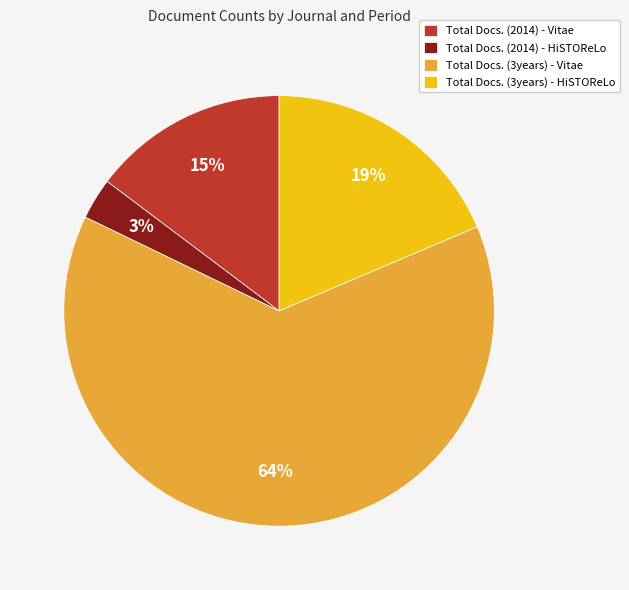

To the nearest percent, what is the difference between the Total Docs. (2014) - Vitae and Total Docs. (3years) - Vitae slice percentages?

49%